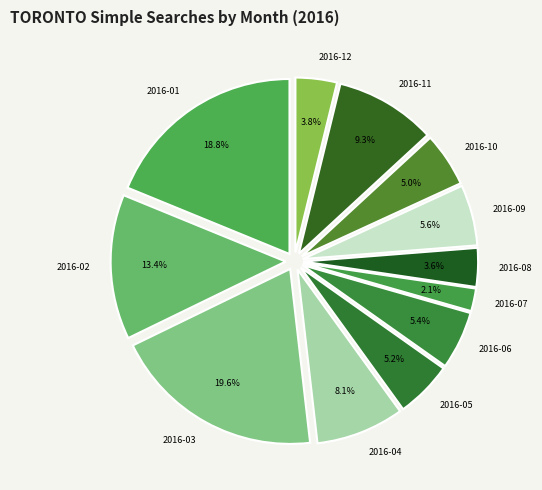

To the nearest percent, what is the difference between the 2016-07 and 2016-12 slice percentages?

2%